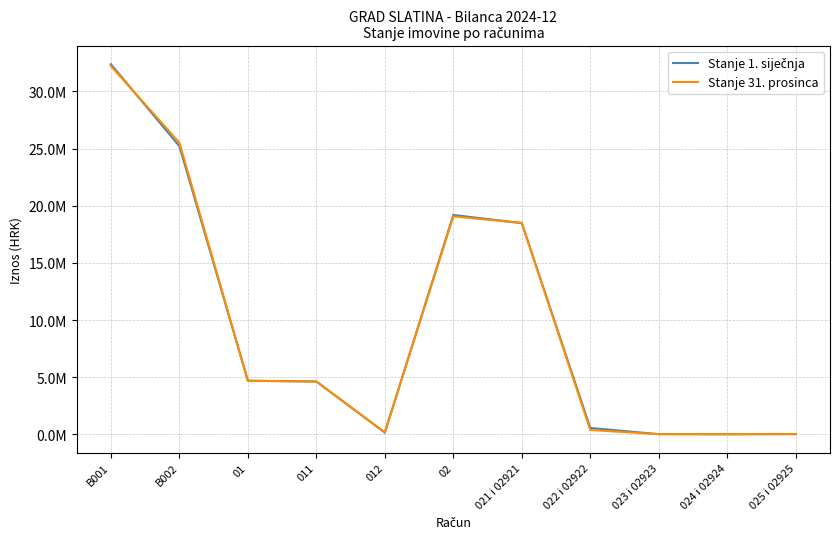

Reading right to left, list all the values displayed in this chart.

Stanje 1. siječnja: 025 i 02925=22362.9	024 i 02924=11867.0	023 i 02923=17163.2	022 i 02922=559040.3	021 i 02921=18481134.8	02=19194086.9	012=152182.7	011=4623046.7	01=4689961.7	B002=25216191.0	B001=32382312.0
Stanje 31. prosinca: 025 i 02925=17736.1	024 i 02924=10850.1	023 i 02923=12858.0	022 i 02922=380357.3	021 i 02921=18496627.0	02=19068877.3	012=174048.7	011=4619373.9	01=4686504.2	B002=25522432.5	B001=32226245.1